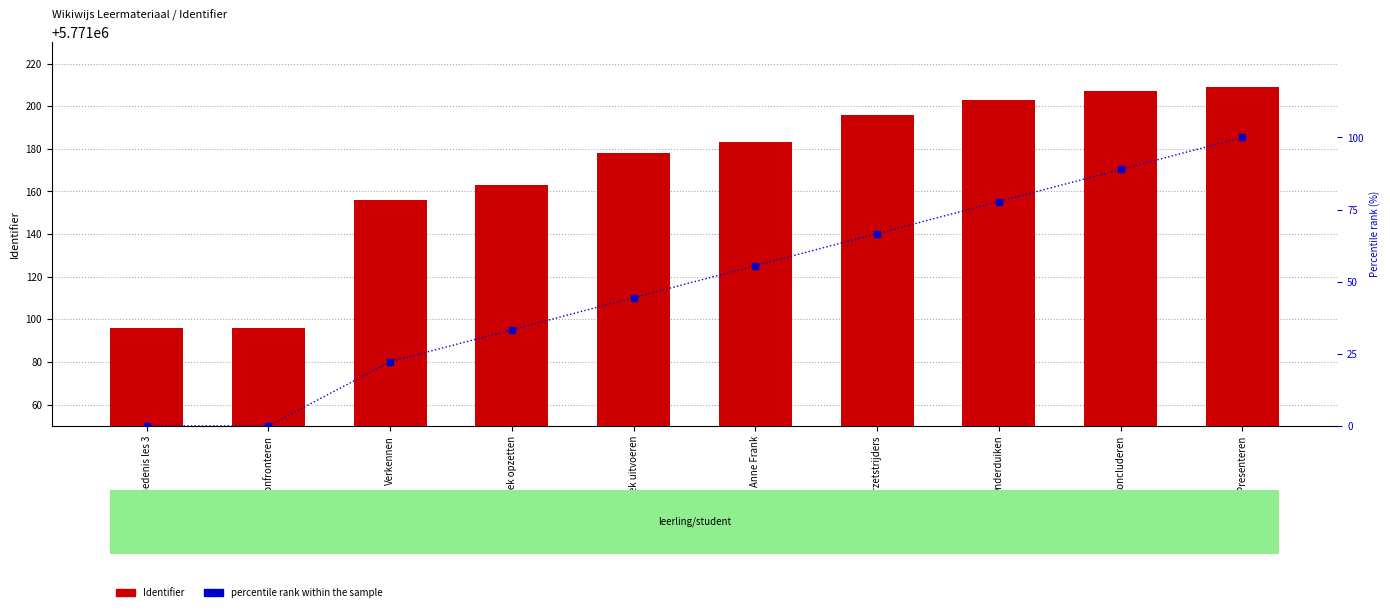

How many data points does each series have?

10